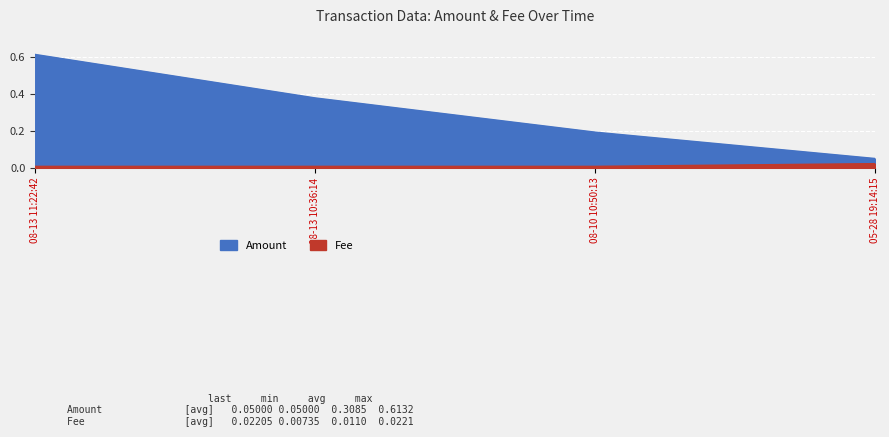

True or false: Amount and Fee intersect in this chart.

False